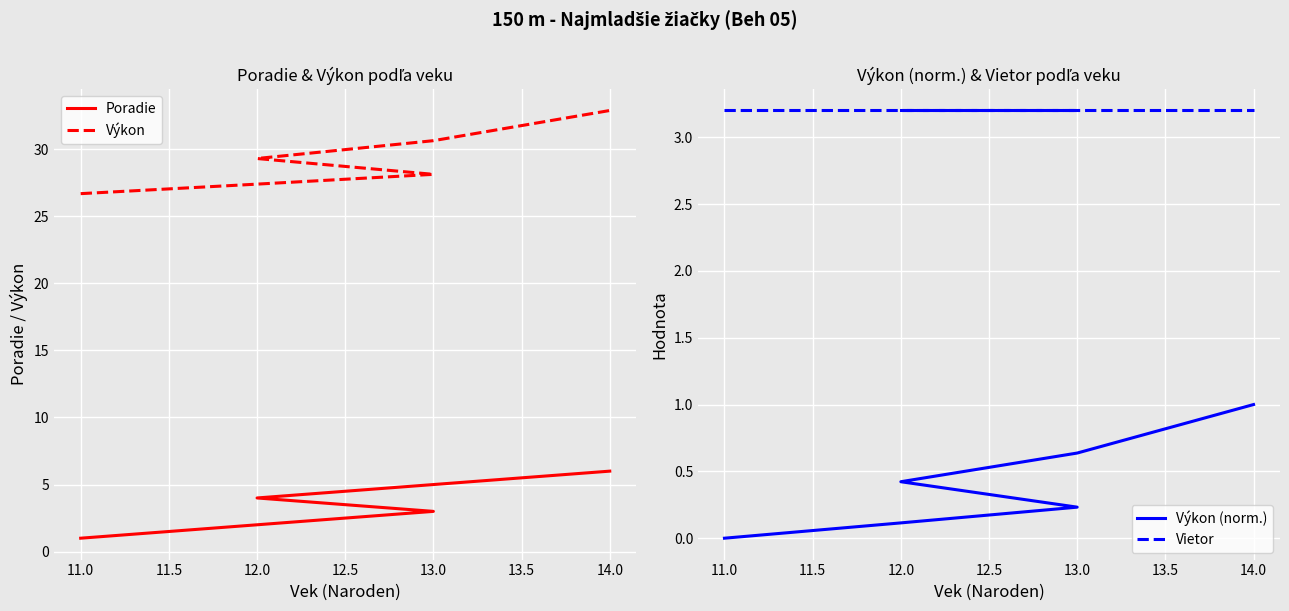

Rank the series by their maximum value, from highest to lowest.

Výkon, Poradie, Vietor, Výkon (norm.)